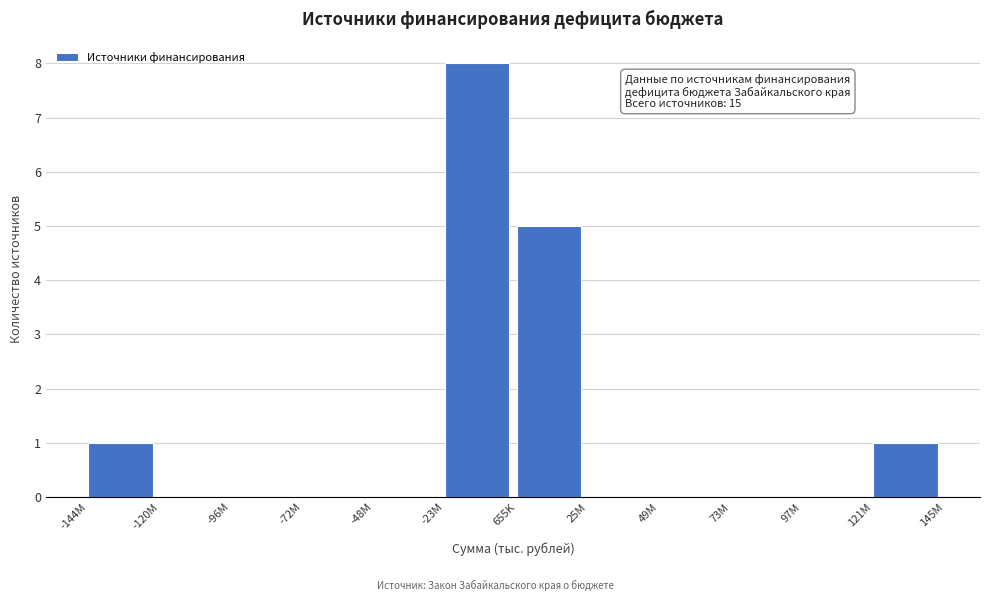

Reading left to right, what are all the values shown in this chart?

-144M=1	-120M=0	-96M=0	-72M=0	-48M=0	-23M=8	655K=5	25M=0	49M=0	73M=0	97M=0	121M=1